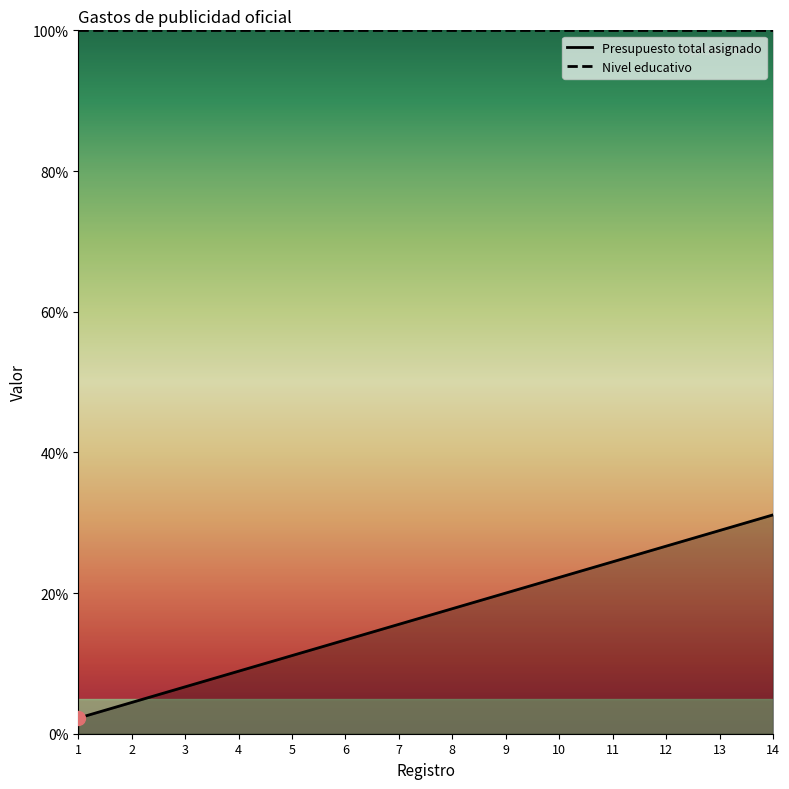

Count the number of data series in this chart.

2